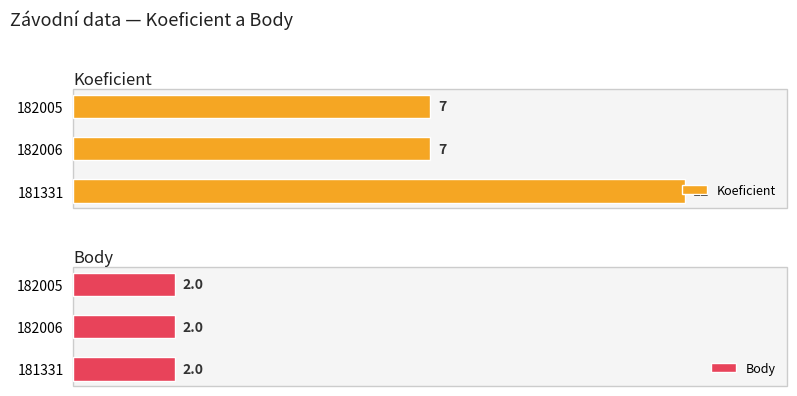

Rank the categories by Koeficient value from highest to lowest.

181331, 182005, 182006